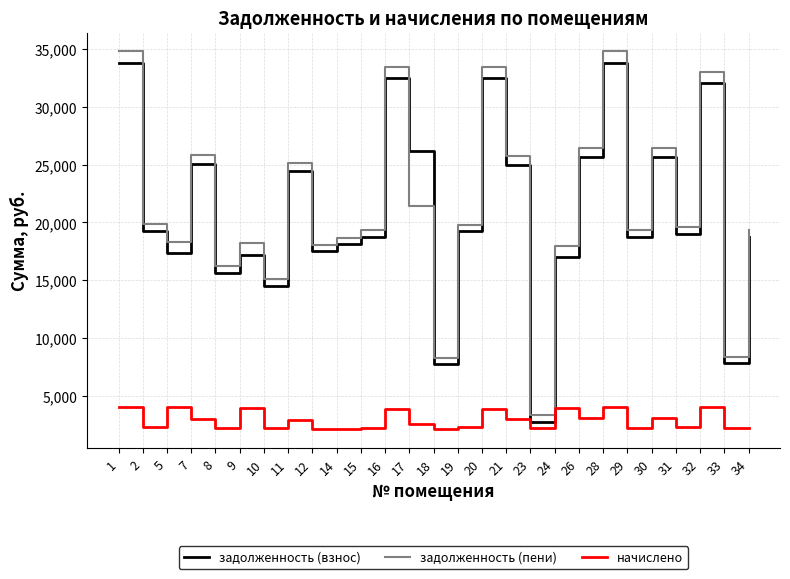

Which series has the widest spread of values?

задолженность (пени)